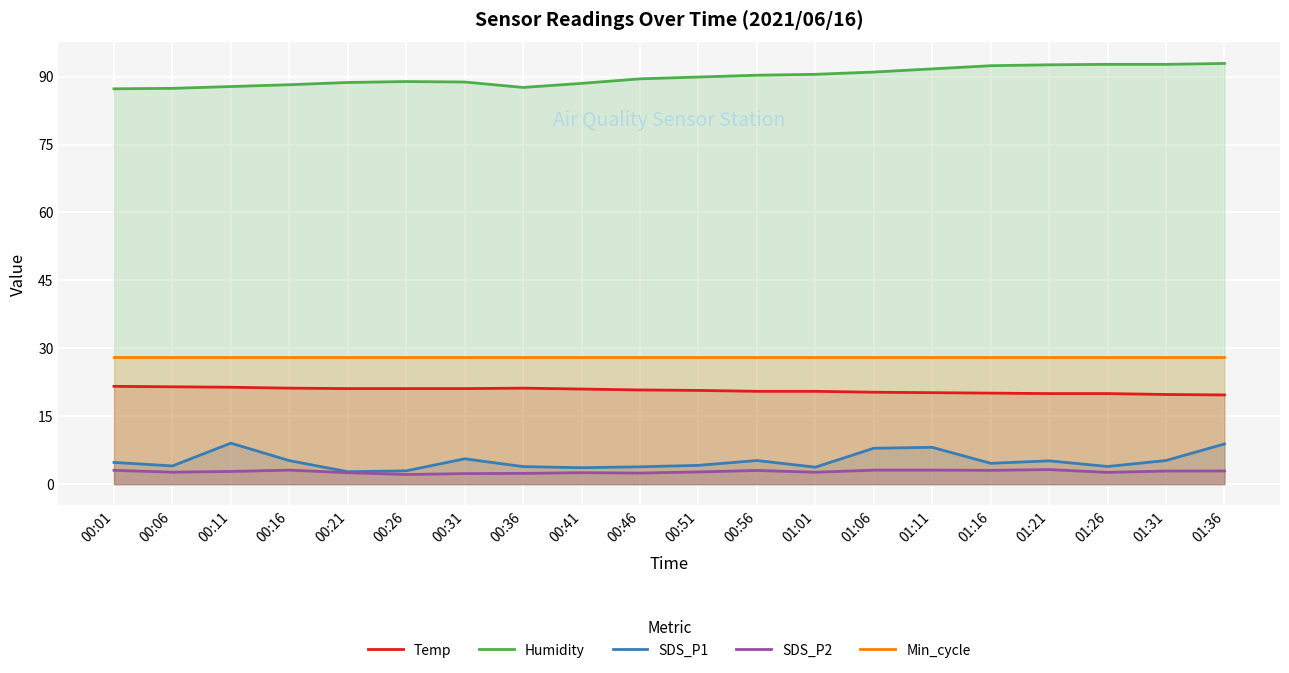

What is the difference between the SDS_P2 values at 01:36 and 01:01?

0.3